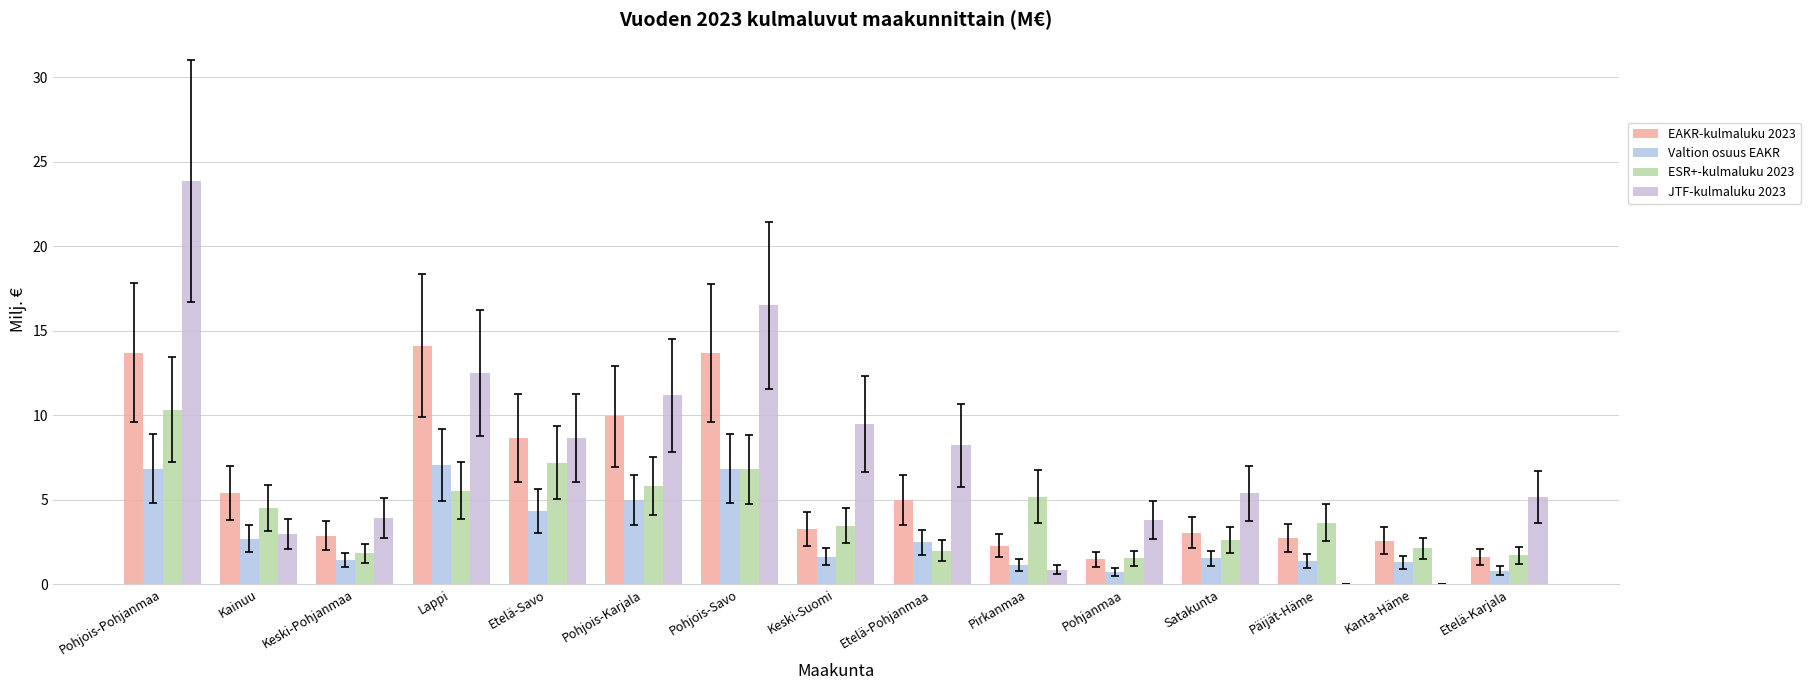

Does the chart contain stacked bars?

No